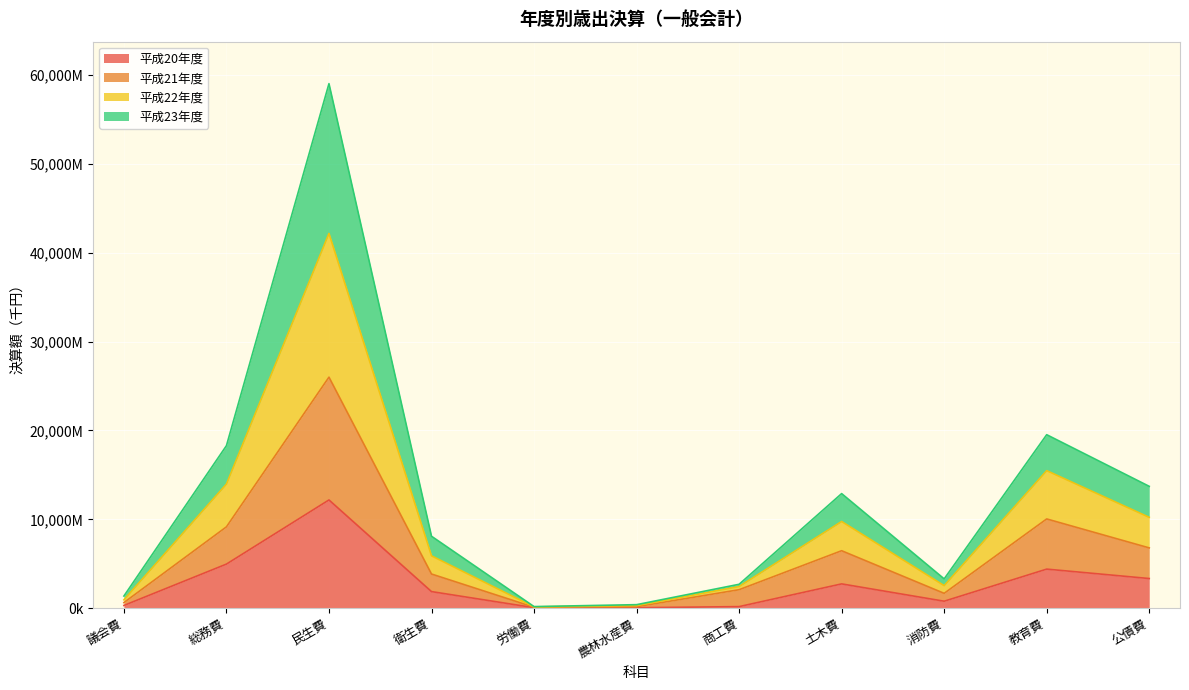

Which series has the largest total across all categories?

平成22年度